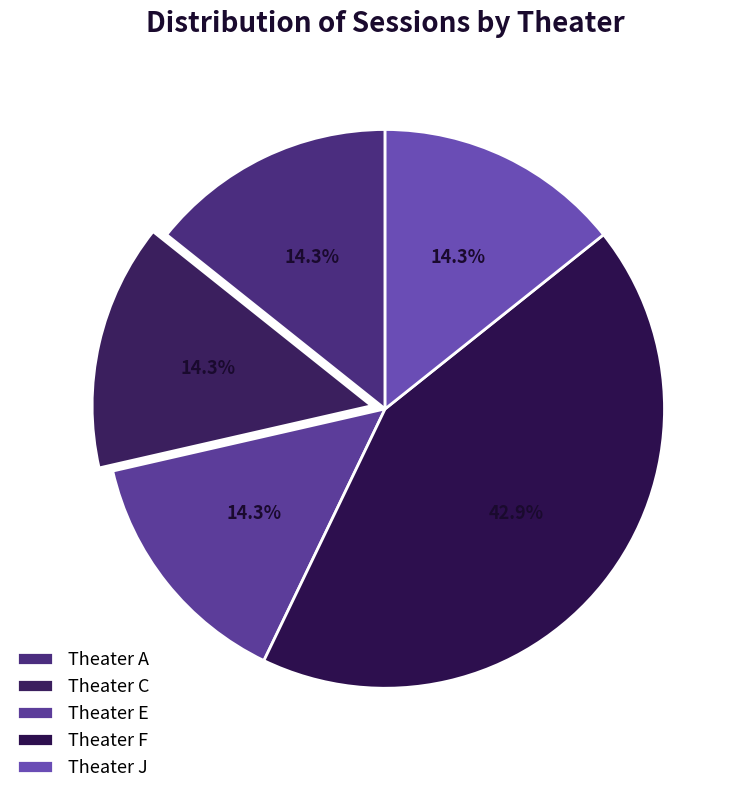

To the nearest percent, what portion does Theater J represent?

14%